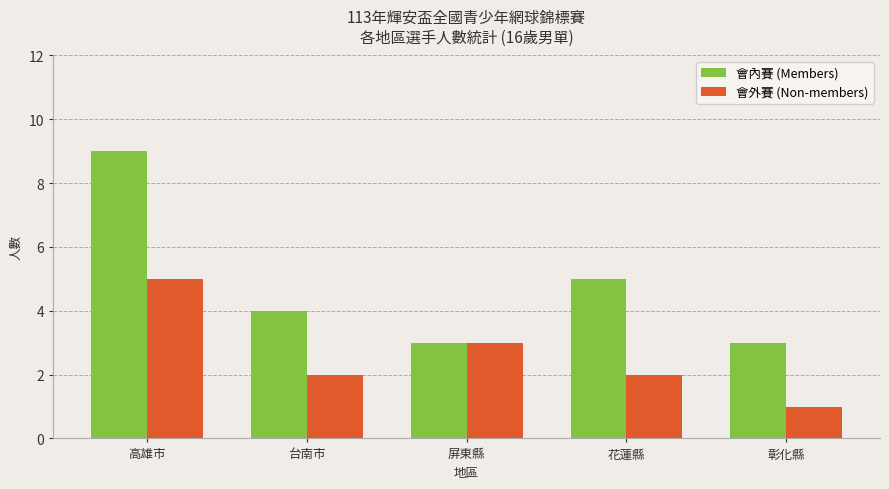

At 花蓮縣, list the series in order from smallest to largest.

會外賽 (Non-members), 會內賽 (Members)